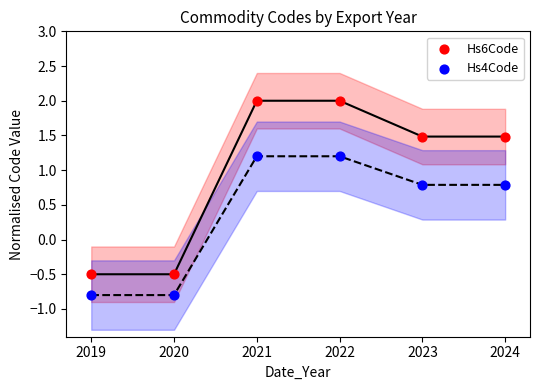

Which series reaches the maximum Y coordinate?

Hs6Code